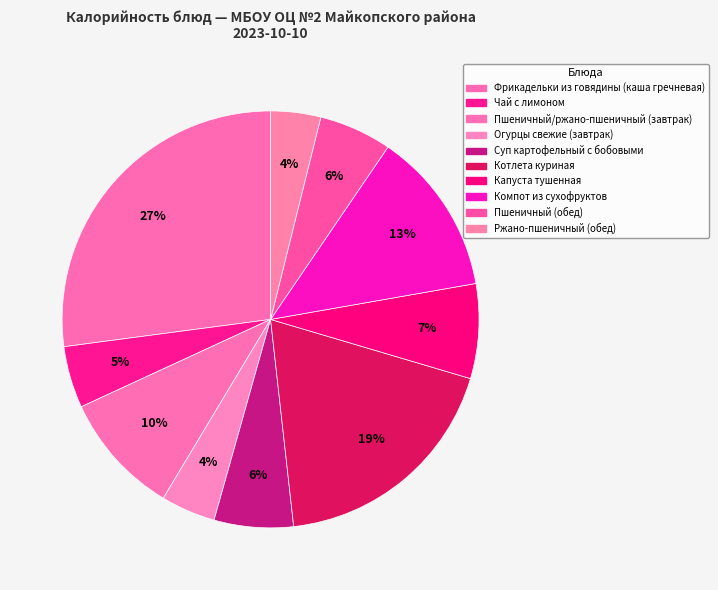

What percentage is NOT represented by Чай с лимоном?

95.2%